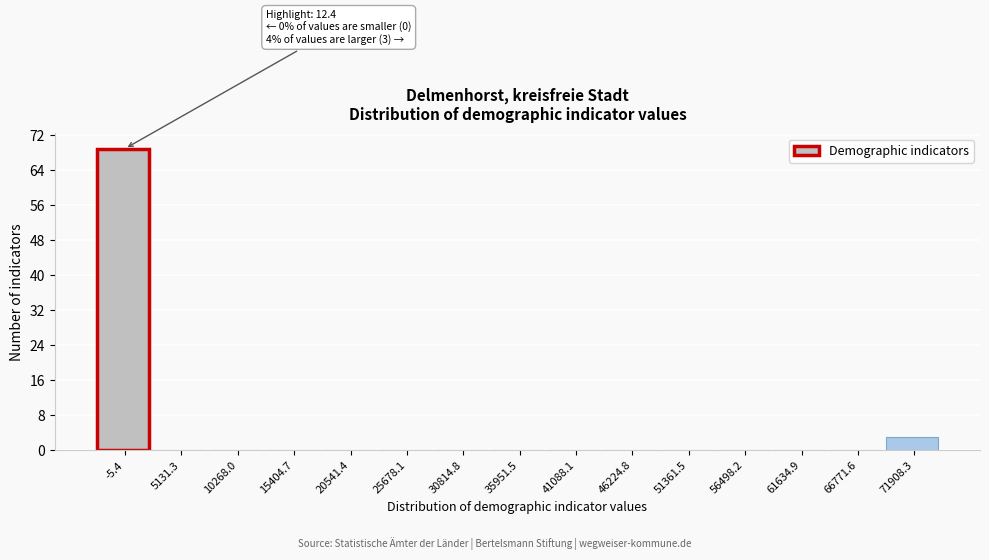

Reading left to right, transcribe all the data shown in this chart.

-5.4=69	5131.3=0	10268.0=0	15404.7=0	20541.4=0	25678.1=0	30814.8=0	35951.5=0	41088.1=0	46224.8=0	51361.5=0	56498.2=0	61634.9=0	66771.6=0	71908.3=3